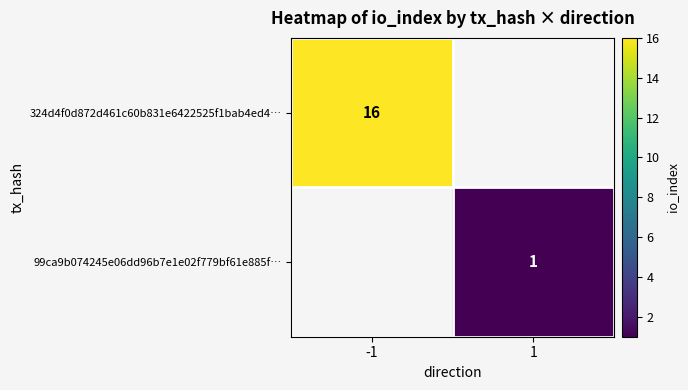

The value of 324d4f0d872d461c60b831e6422525f1bab4ed4… at -1 is 23. True or false?

False